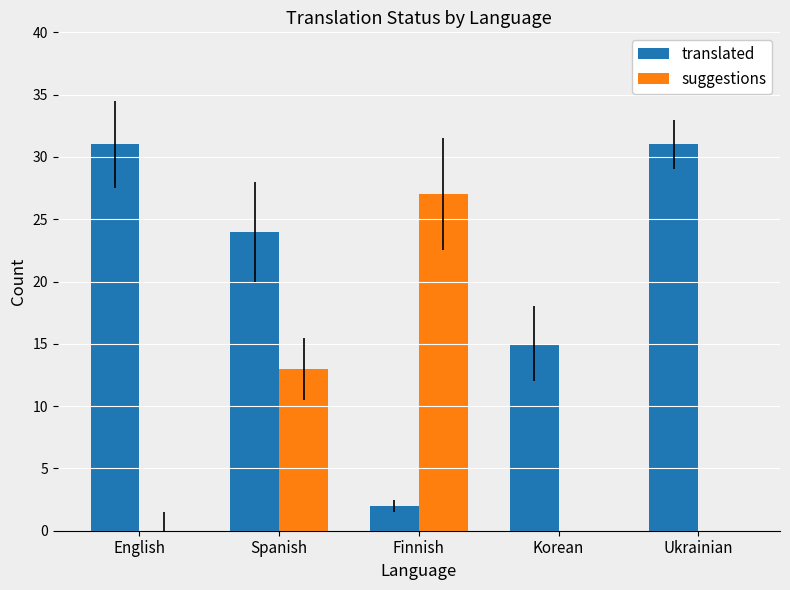

At which category is the sum across all series the highest?

Spanish